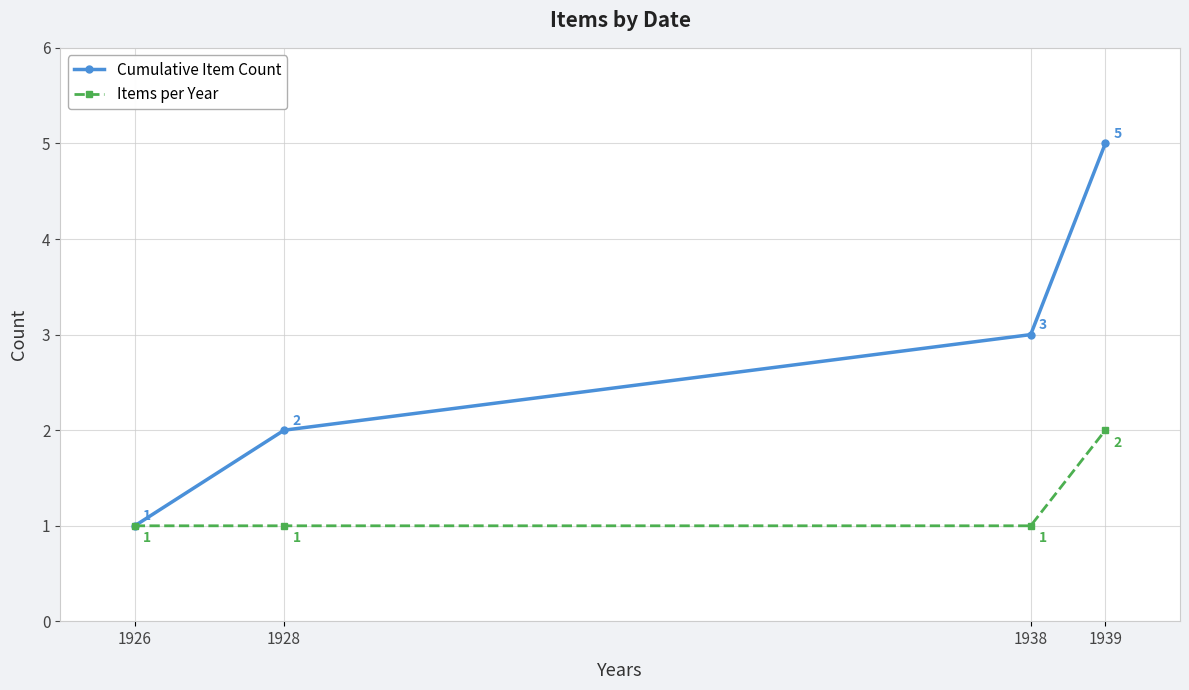

The Items per Year series shows 3 at 1939. True or false?

False